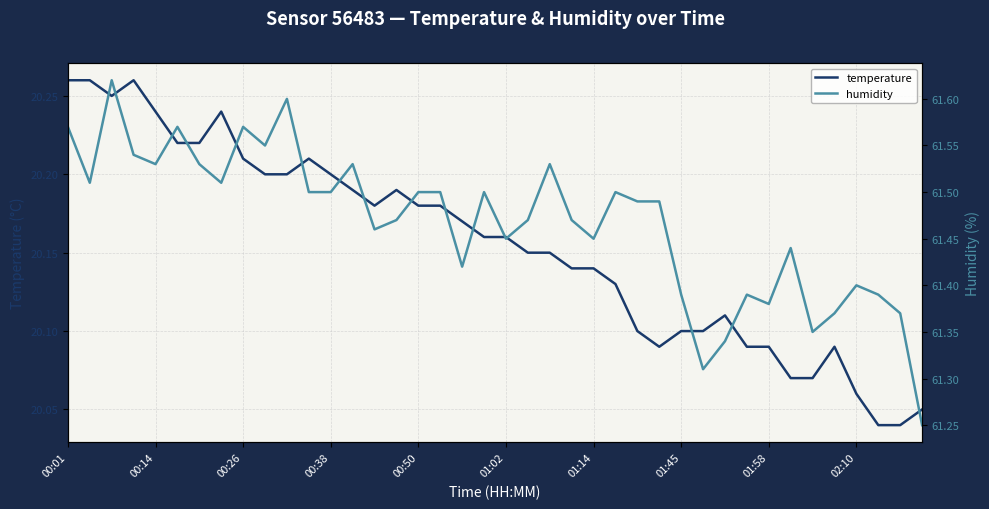

Reading left to right, extract all data points from this chart.

temperature: 20.3	20.3	20.2	20.3	20.2	20.2	20.2	20.2	20.2	20.2	20.2	20.2	20.2	20.2	20.2	20.2	20.2	20.2	20.2	20.2	20.2	20.1	20.1	20.1	20.1	20.1	20.1	20.1	20.1	20.1	20.1	20.1	20.1	20.1	20.1	20.1	20.1	20.0	20.0	20.1
humidity: 61.6	61.5	61.6	61.5	61.5	61.6	61.5	61.5	61.6	61.5	61.6	61.5	61.5	61.5	61.5	61.5	61.5	61.5	61.4	61.5	61.5	61.5	61.5	61.5	61.5	61.5	61.5	61.5	61.4	61.3	61.3	61.4	61.4	61.4	61.4	61.4	61.4	61.4	61.4	61.2